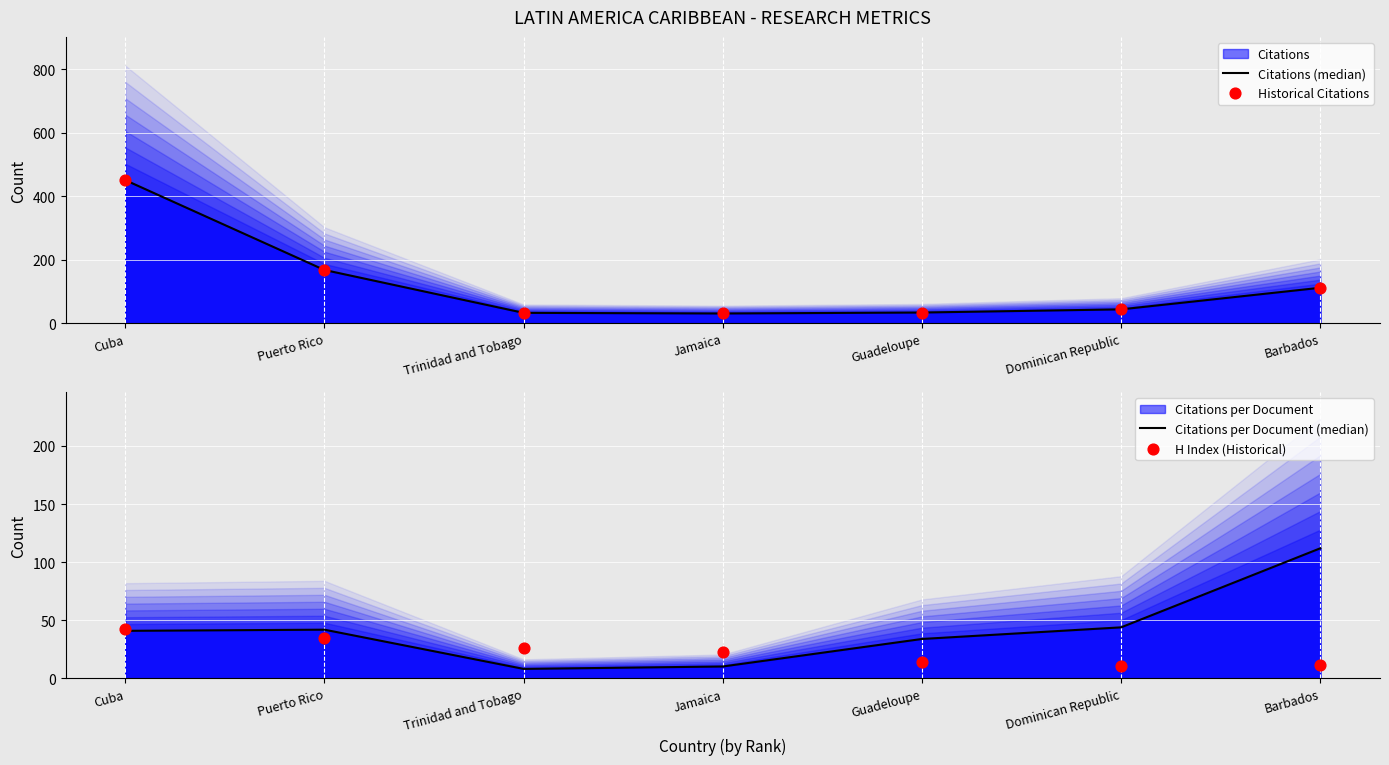

Which series contains the highest Y value?

Citations (median)